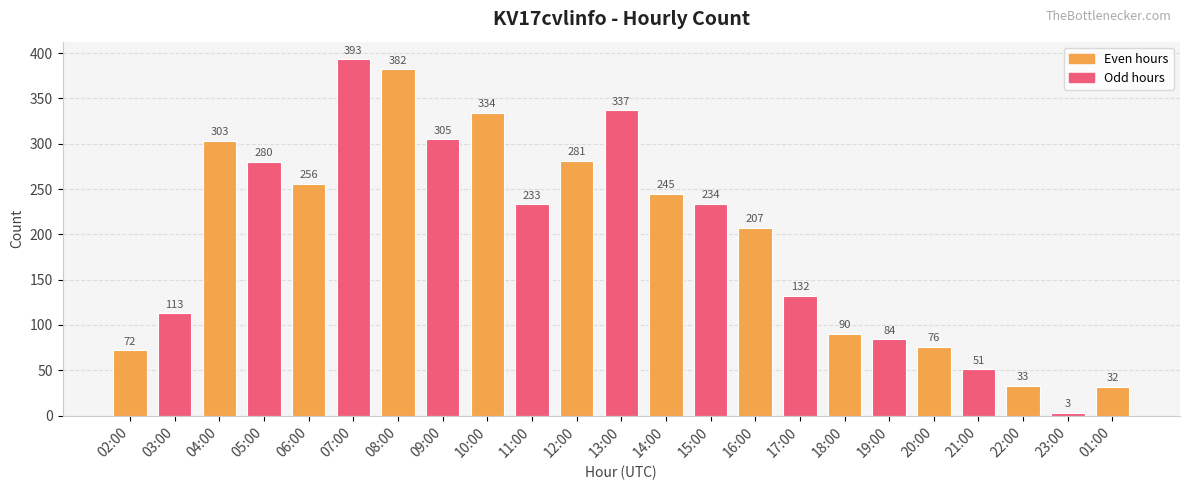

True or false: the data shows 280 at 05:00.

True